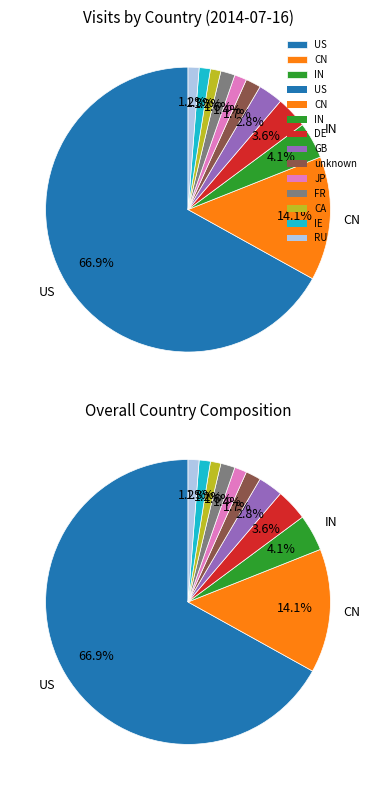

Rank the categories by value from highest to lowest.

US, CN, IN, DE, GB, unknown, FR, JP, IE, RU, CA